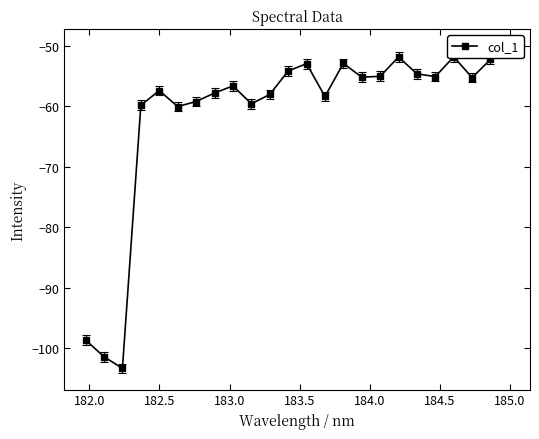

Does the chart have visible grid lines?

No